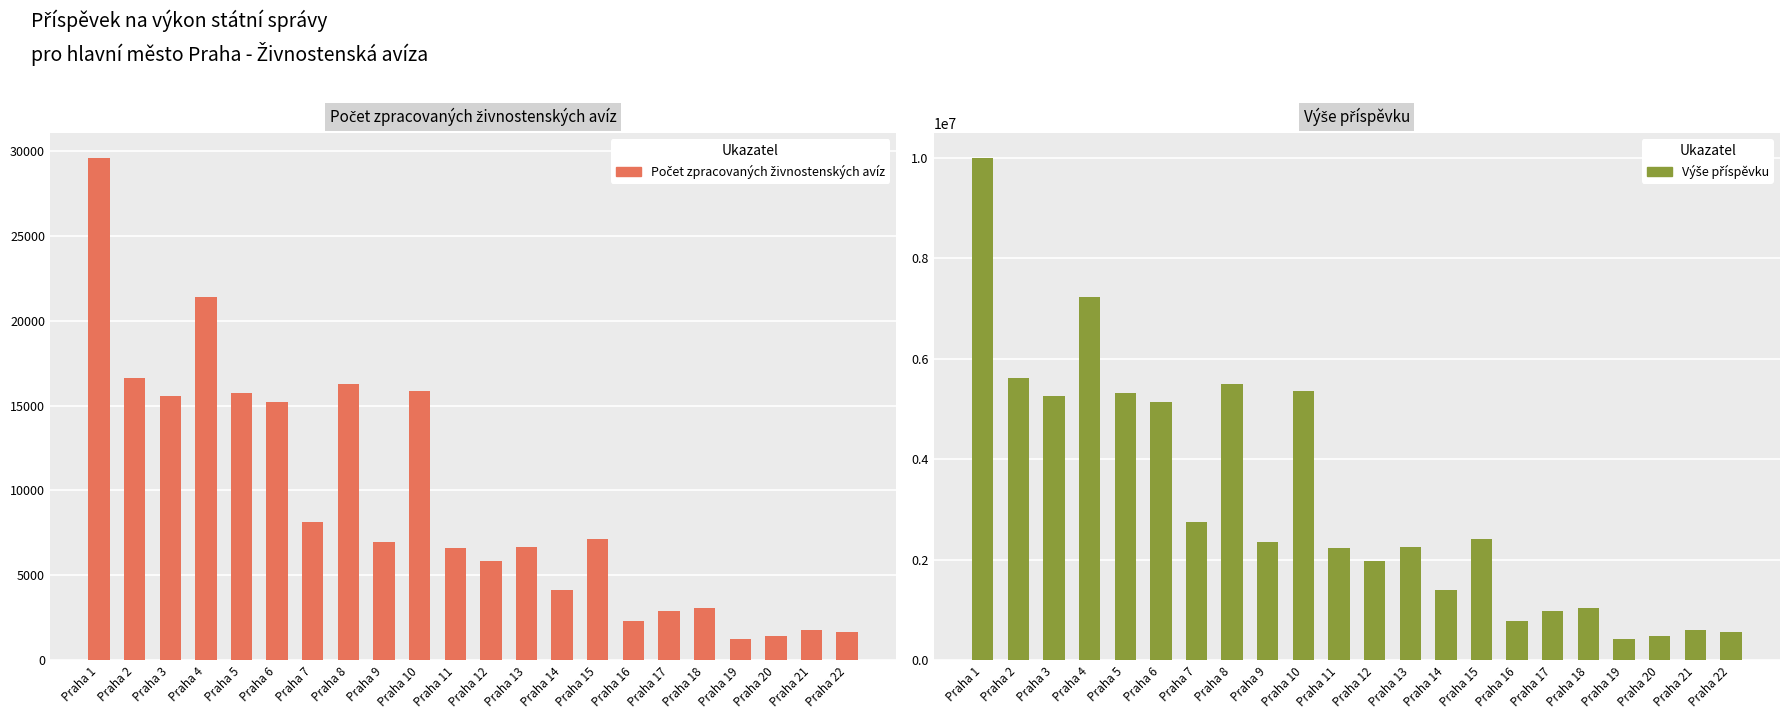

The value of Výše příspěvku at Praha 14 is 773637. True or false?

False